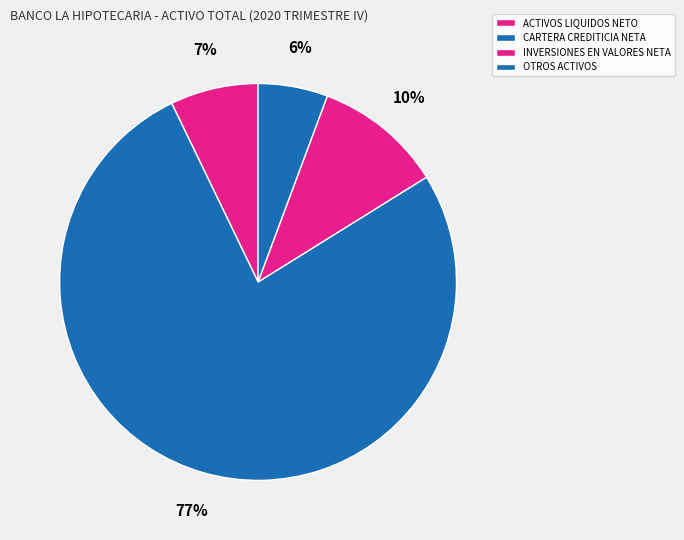

Does OTROS ACTIVOS account for over 50% of the chart?

No